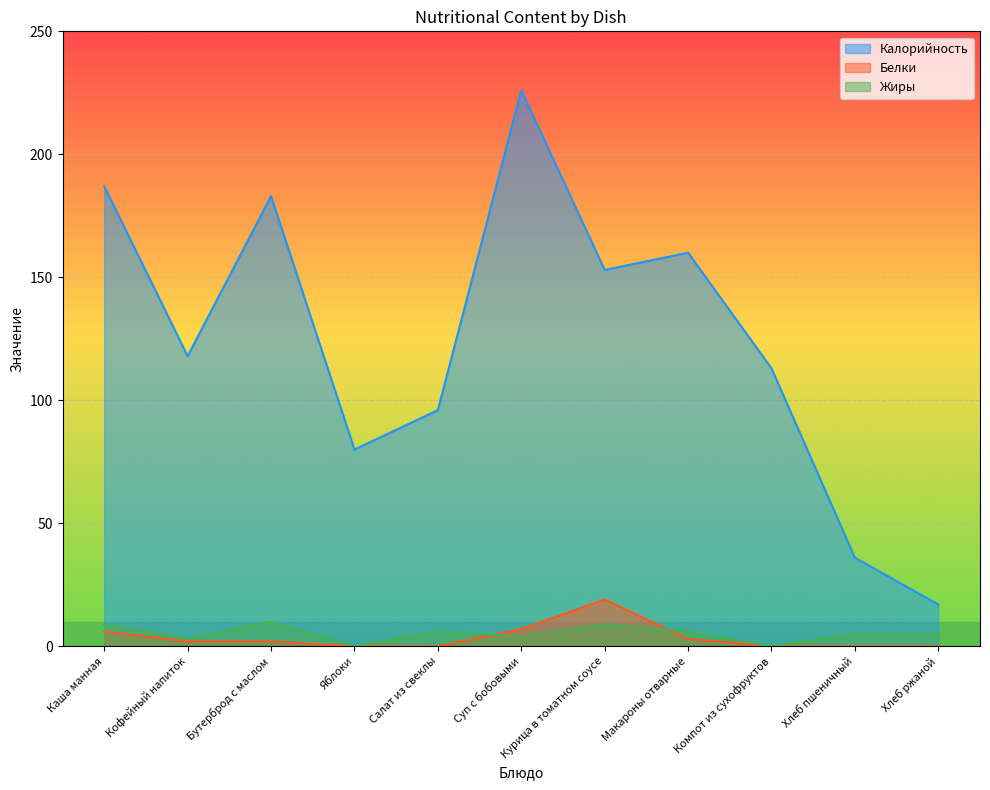

What is the label of the 10th point from the right?

Кофейный напиток